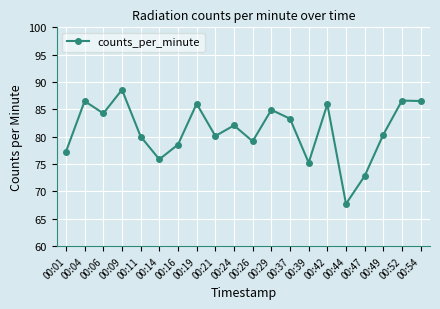

The value at 00:49 is 35.1. True or false?

False